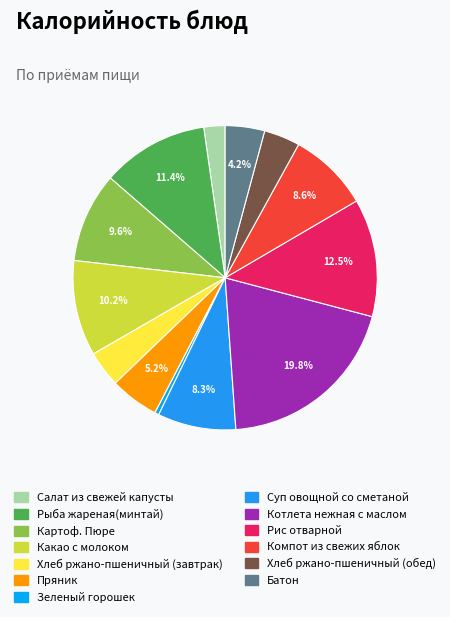

Is it true that Батон is 1% of the pie?

False